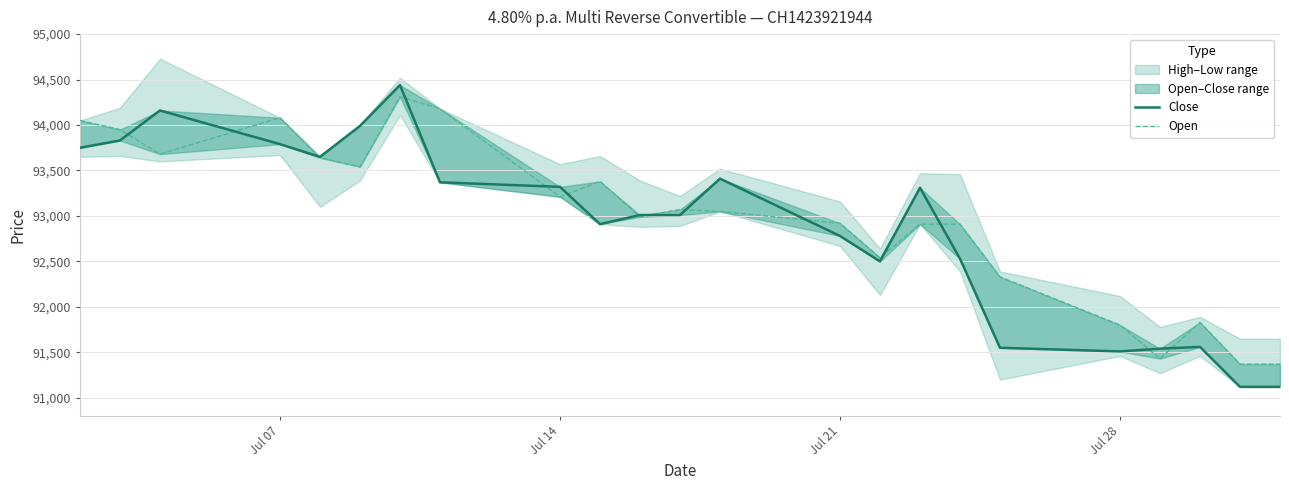

True or false: Open and Close intersect in this chart.

True